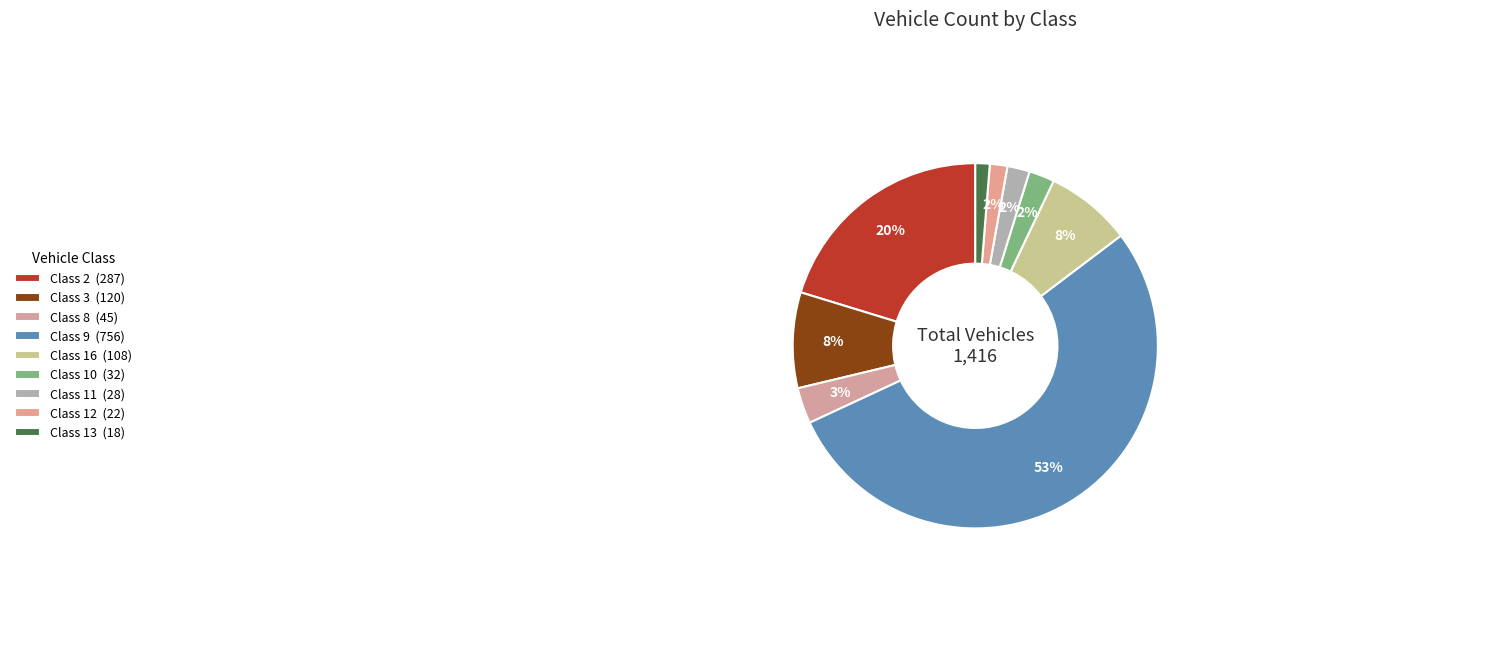

To the nearest percent, what portion does Class 13 represent?

1%